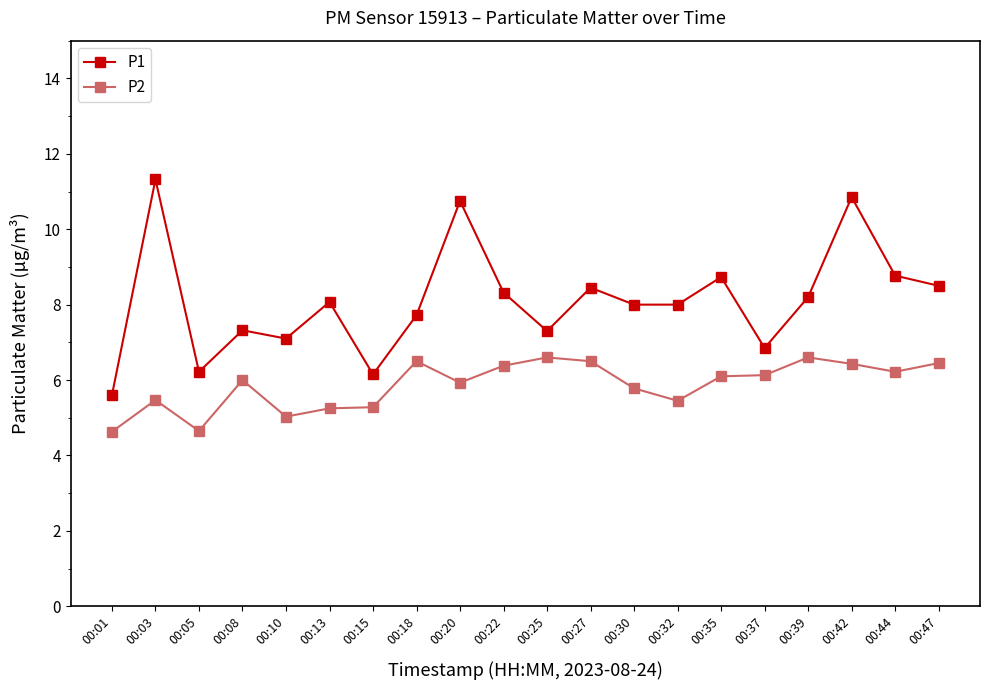

True or false: P2 and P1 intersect in this chart.

False